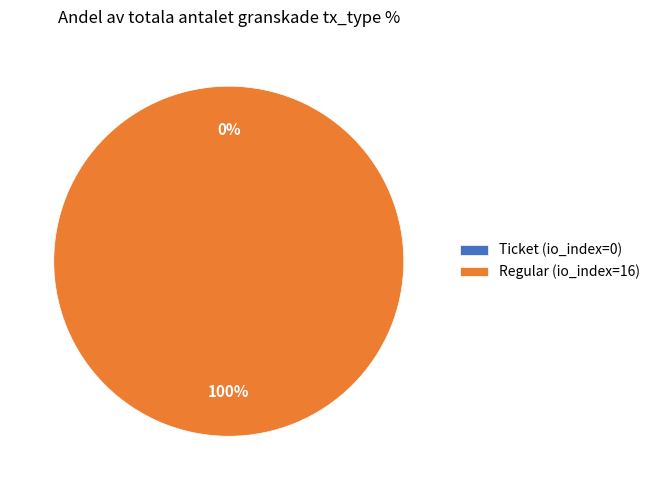

To the nearest percent, what portion does Regular represent?

100%